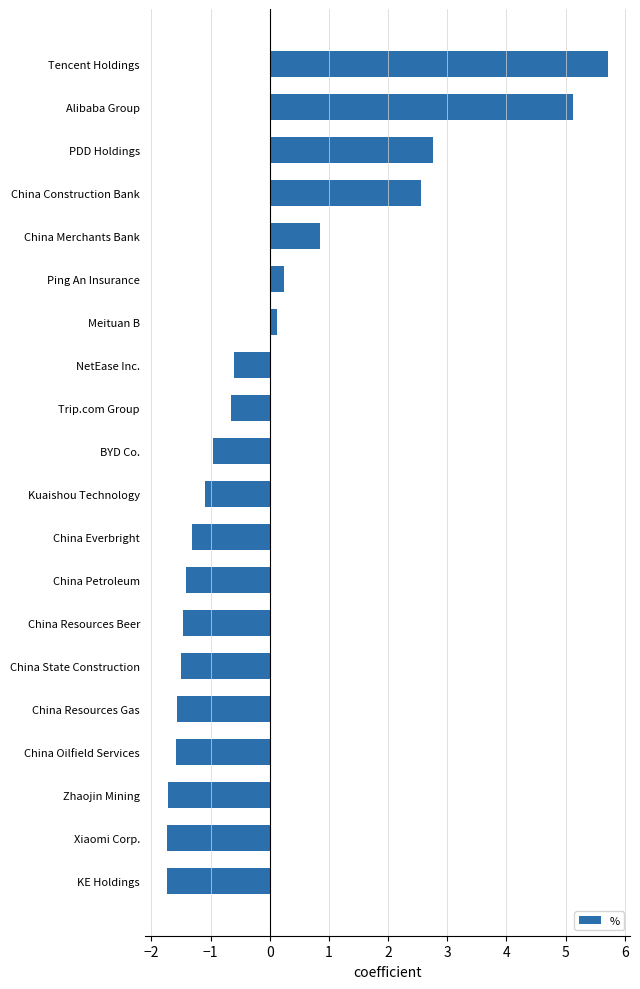

What is the difference between the values at China Everbright and KE Holdings?

0.4